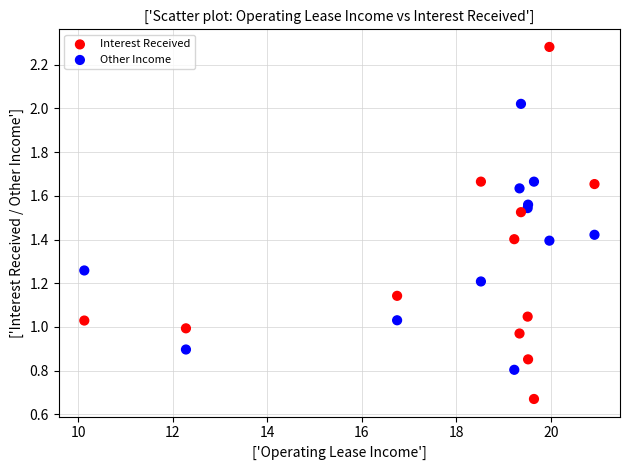

Which series reaches the maximum Y coordinate?

Interest Received